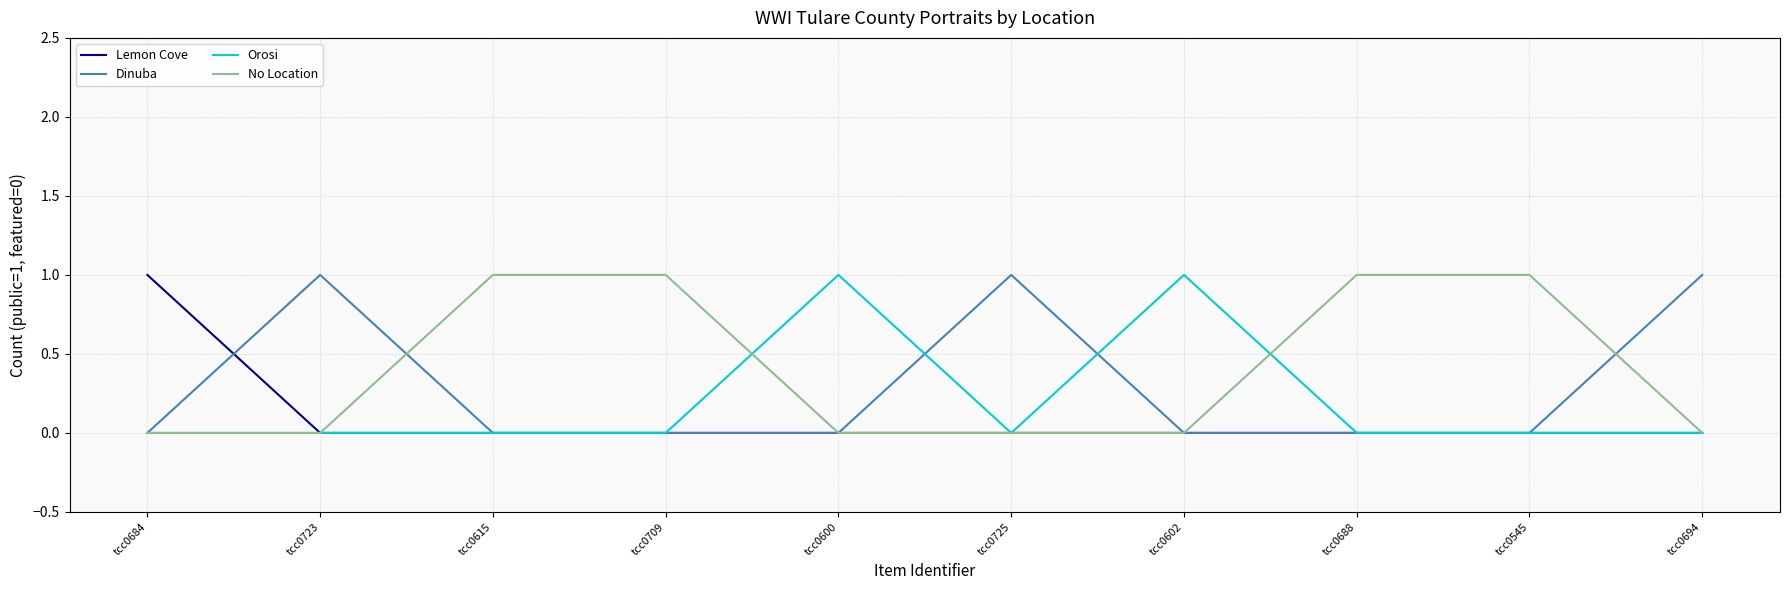

The value of Dinuba at tcc0600 is 0. True or false?

True